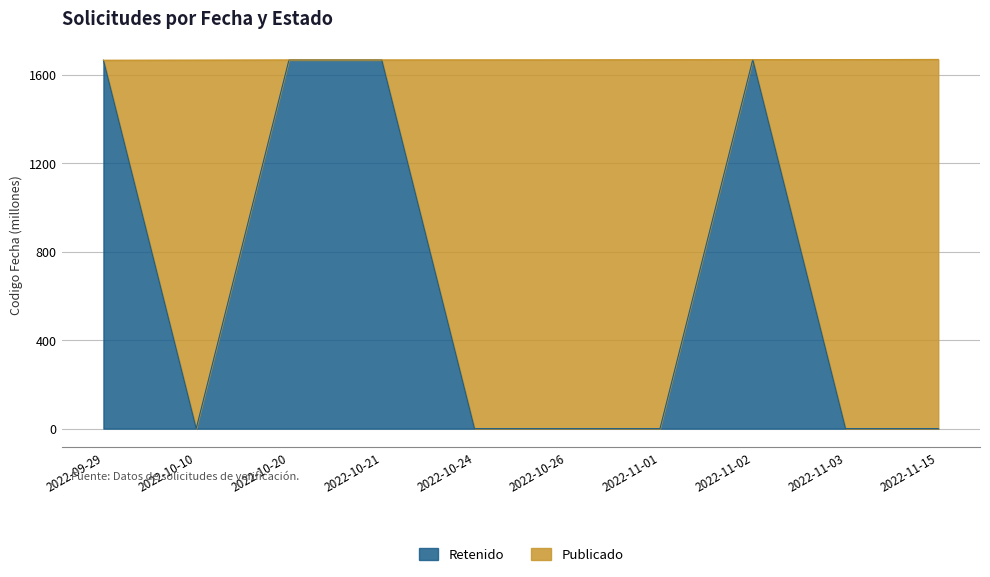

Rank the categories by value from highest to lowest.

2022-11-02, 2022-10-21, 2022-10-20, 2022-09-29, 2022-10-10, 2022-10-24, 2022-10-26, 2022-11-01, 2022-11-03, 2022-11-15